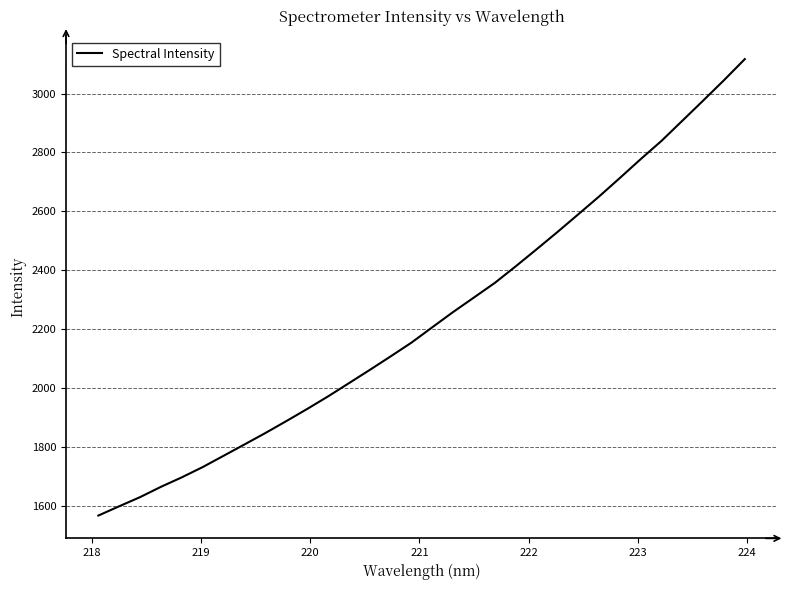

What is the maximum value shown in the chart?

3116.9